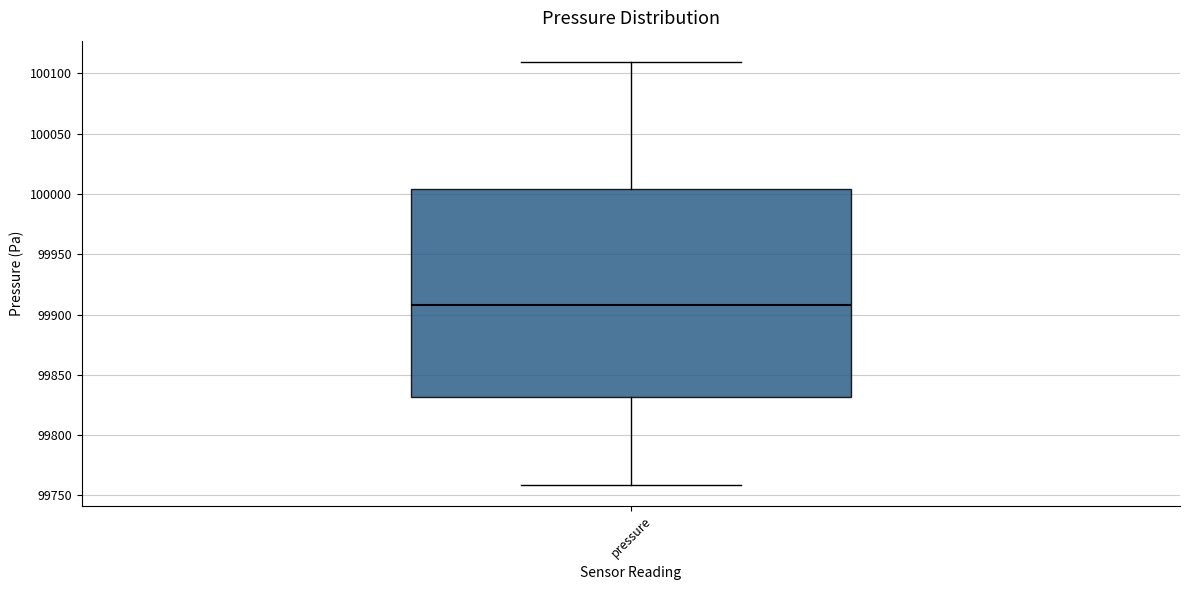

Transcribe this box plot: give where the median line is, the range the box spans, and where the two whiskers end, as read against the y-axis. The values are not printed on the chart, so give them approximately, as read against the axis.

median 99910, box 99830 to 100005, whiskers 99760 to 100110